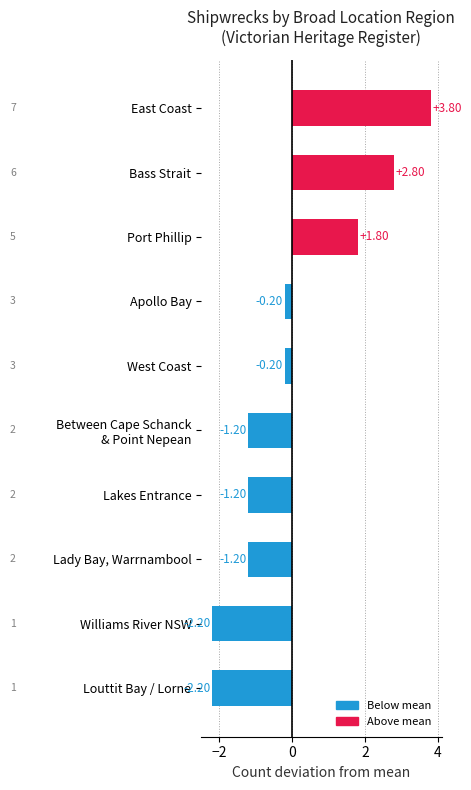

Which category has the highest value across all series?

East Coast